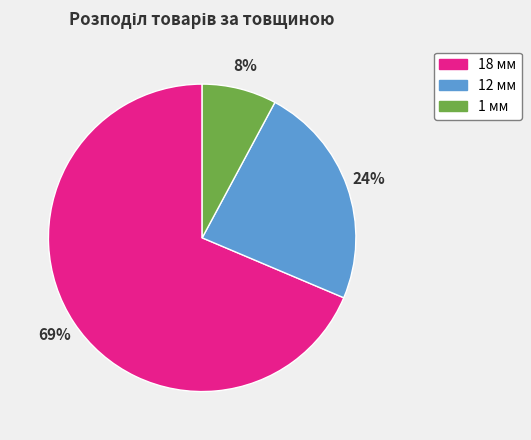

How many segments does this pie chart have?

3